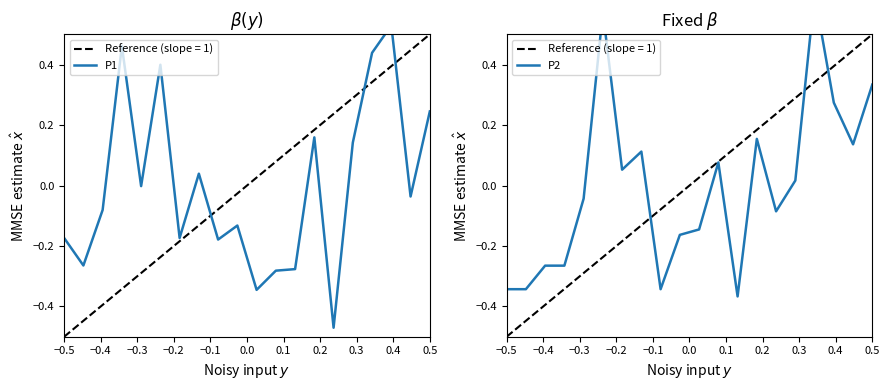

Rank the series by their average value, from highest to lowest.

P2, P1